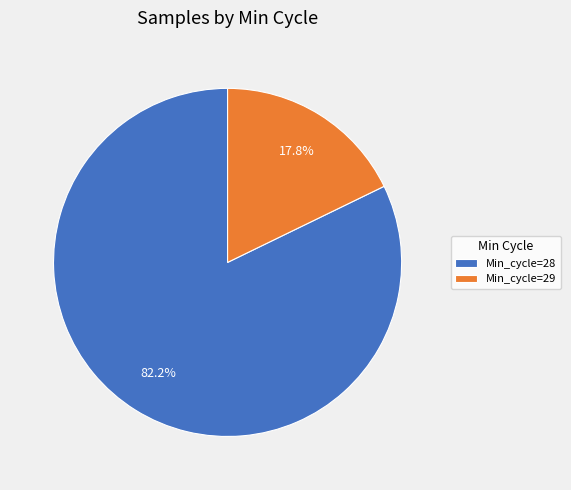

What is the smallest slice in the pie chart?

Min_cycle=29